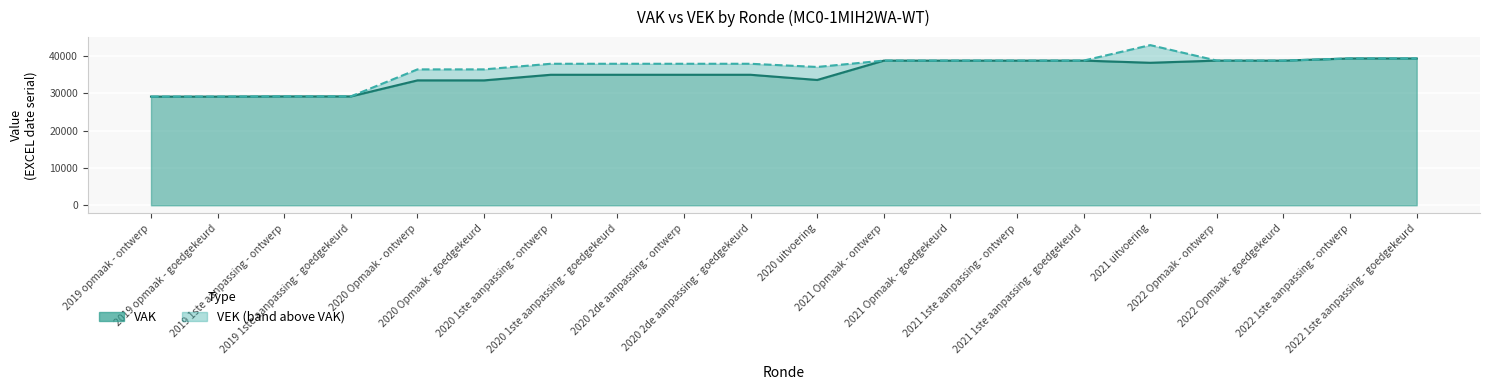

How many data points does each series have?

20